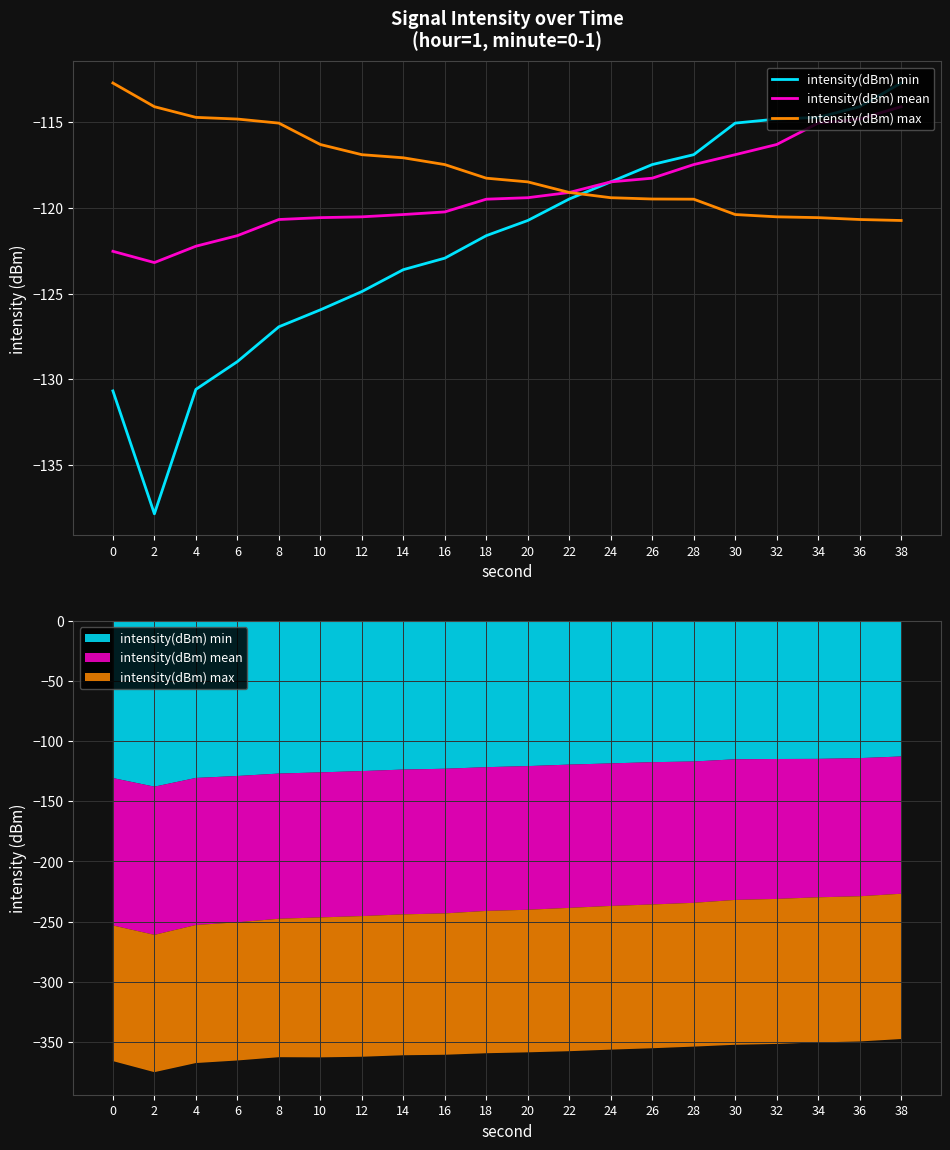

True or false: intensity(dBm) max has a value of -119.1 at 22.

True